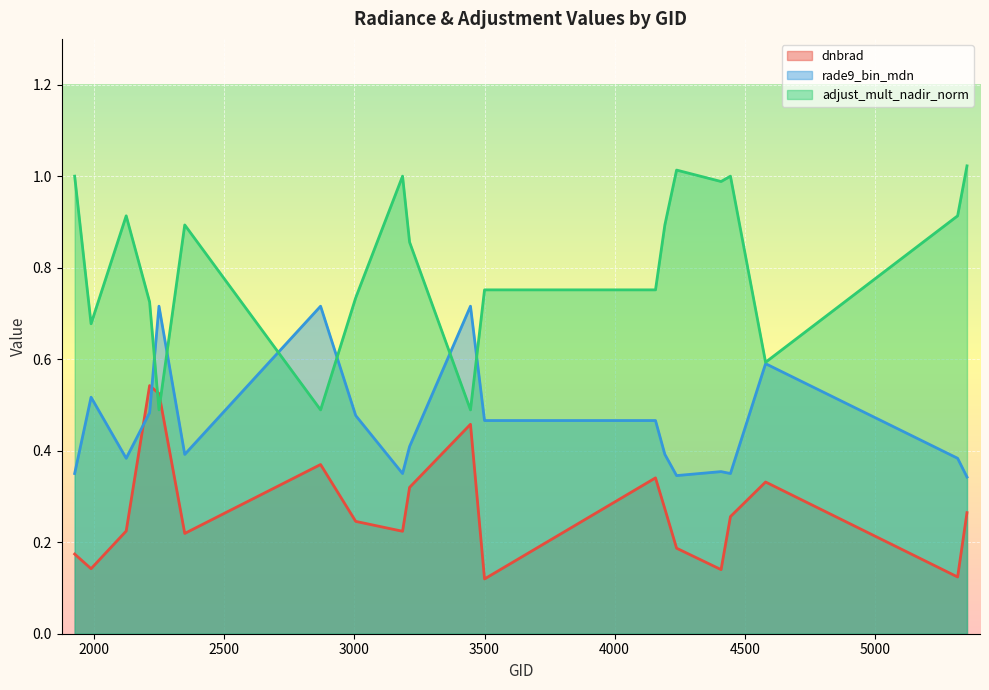

Reading left to right, transcribe all the data shown in this chart.

dnbrad: 1925=0.2	1988=0.1	2123=0.2	2213=0.5	2249=0.5	2348=0.2	2870=0.4	3005=0.2	3185=0.2	3212=0.3	3446=0.5	3500=0.1	4157=0.3	4193=0.3	4238=0.2	4409=0.1	4445=0.3	4580=0.3	5318=0.1	5354=0.3
rade9_bin_mdn: 1925=0.4	1988=0.5	2123=0.4	2213=0.5	2249=0.7	2348=0.4	2870=0.7	3005=0.5	3185=0.4	3212=0.4	3446=0.7	3500=0.5	4157=0.5	4193=0.4	4238=0.3	4409=0.4	4445=0.4	4580=0.6	5318=0.4	5354=0.3
adjust_mult_nadir_norm: 1925=1.0	1988=0.7	2123=0.9	2213=0.7	2249=0.5	2348=0.9	2870=0.5	3005=0.7	3185=1.0	3212=0.9	3446=0.5	3500=0.8	4157=0.8	4193=0.9	4238=1.0	4409=1.0	4445=1.0	4580=0.6	5318=0.9	5354=1.0